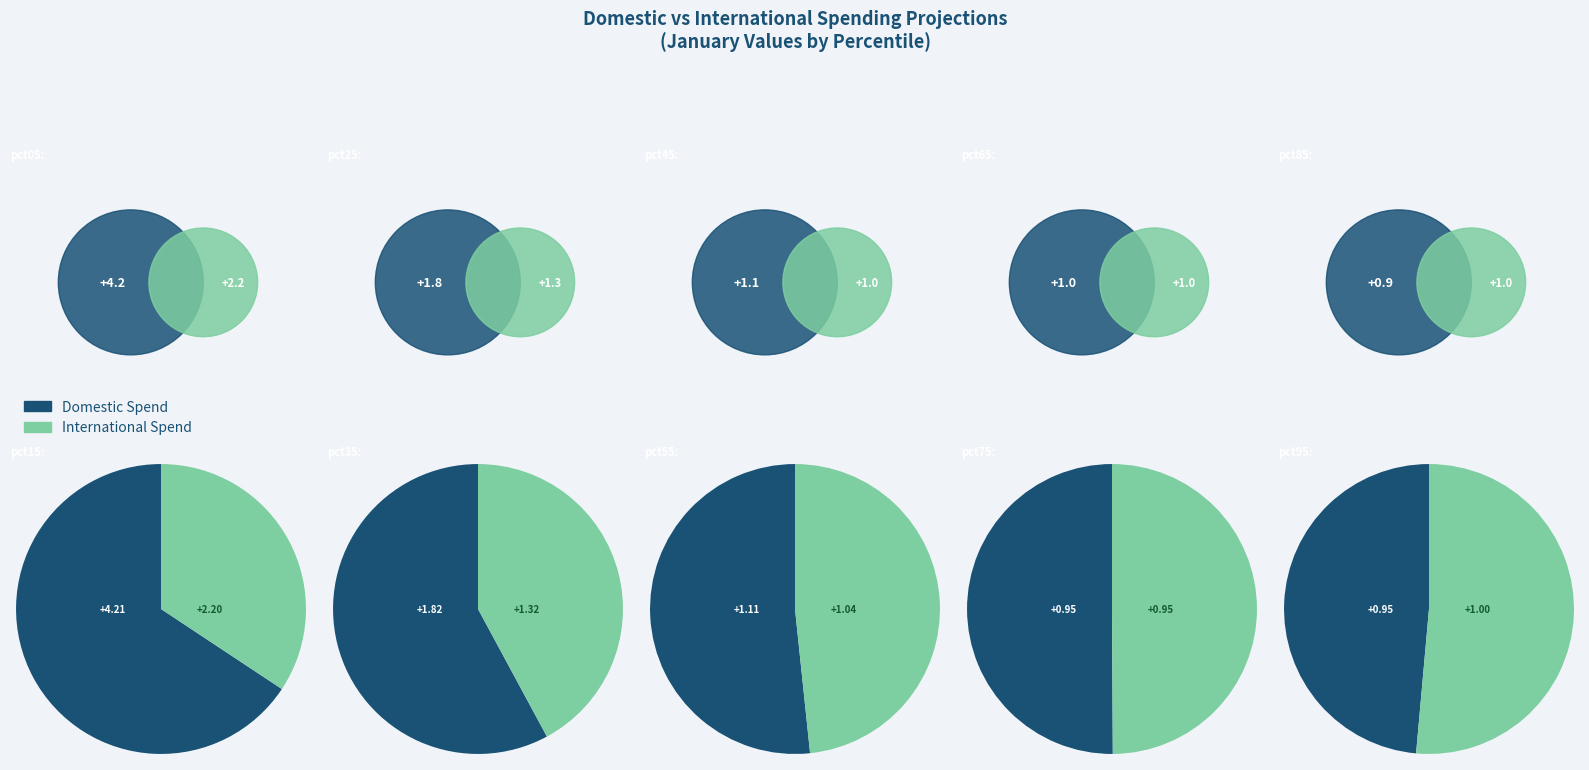

Count the number of slices in the pie.

10